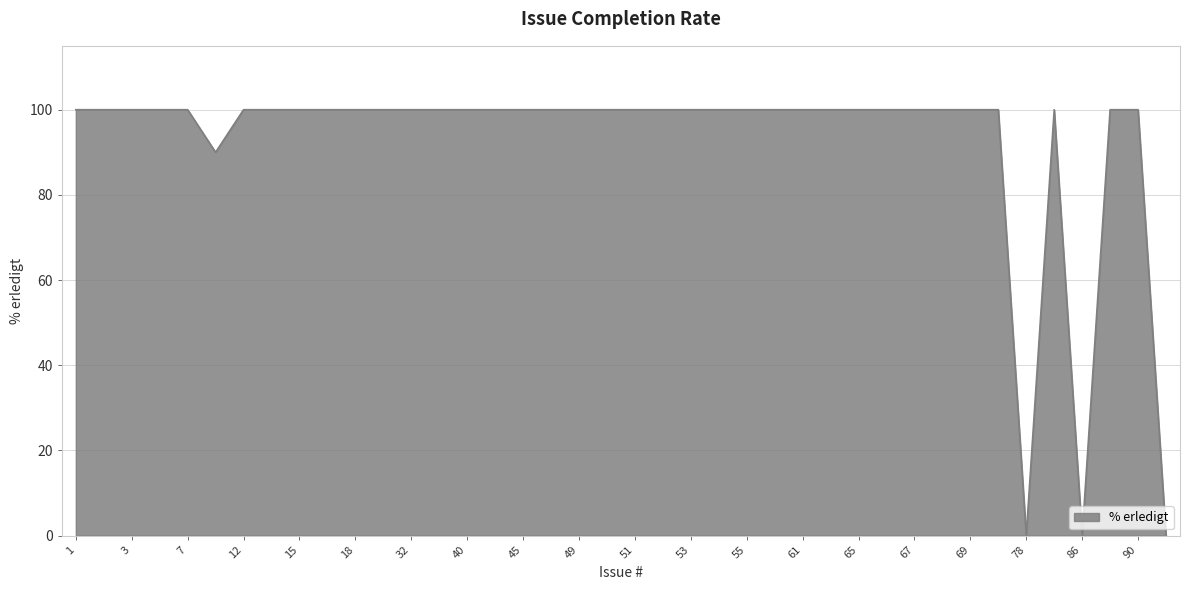

What is the difference between the maximum and minimum values?

100